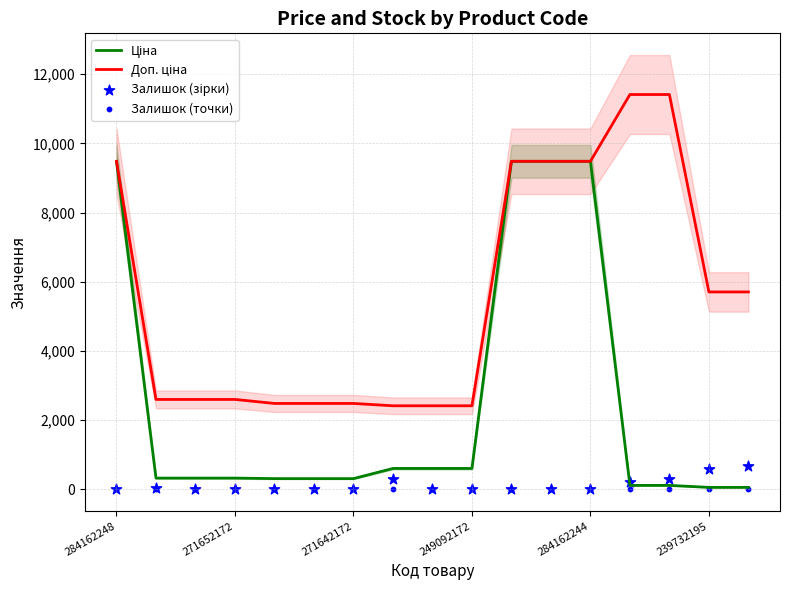

Is the value of Залишок (зірки) at 10 greater than the value of Доп. ціна at 14?

No